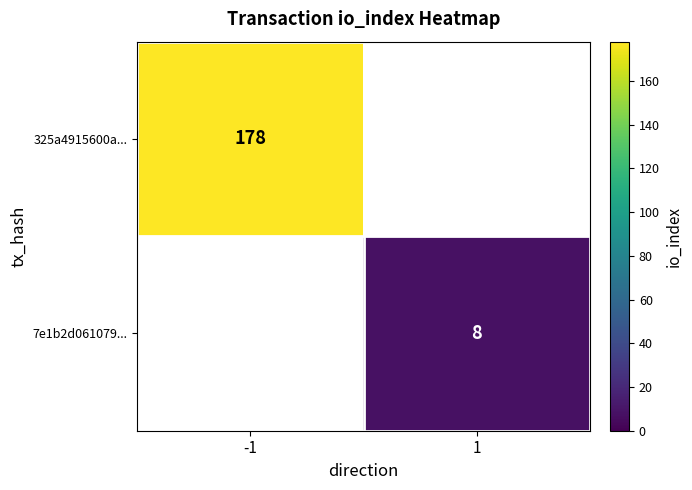

Is it true that 325a4915600a... equals 260 at -1?

False